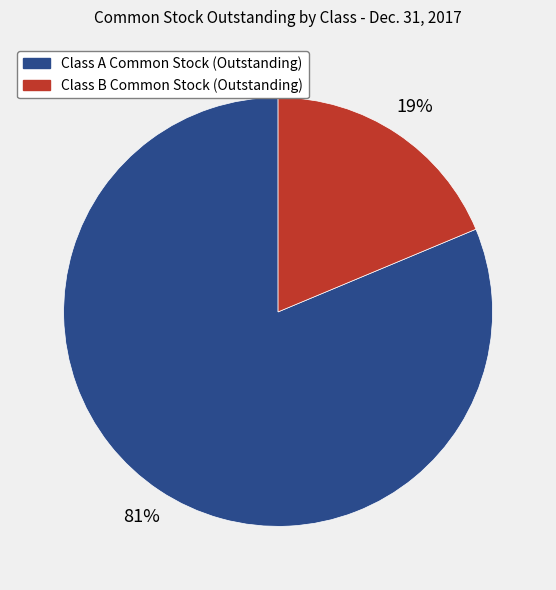

To the nearest percent, what is the average slice percentage?

50%